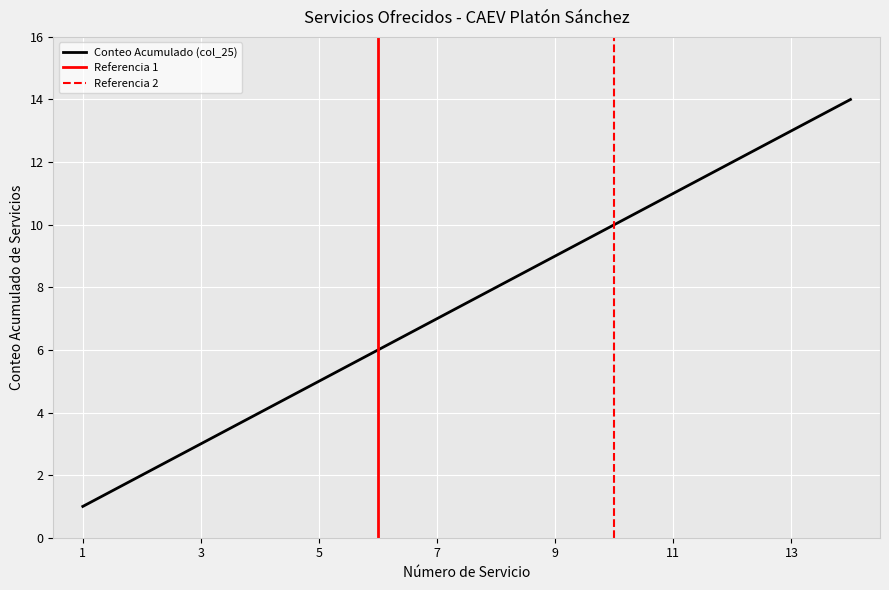

Is it true that Tipo de servicio equals 2 at CONSTANCIA DE NO ADEUDO?

False